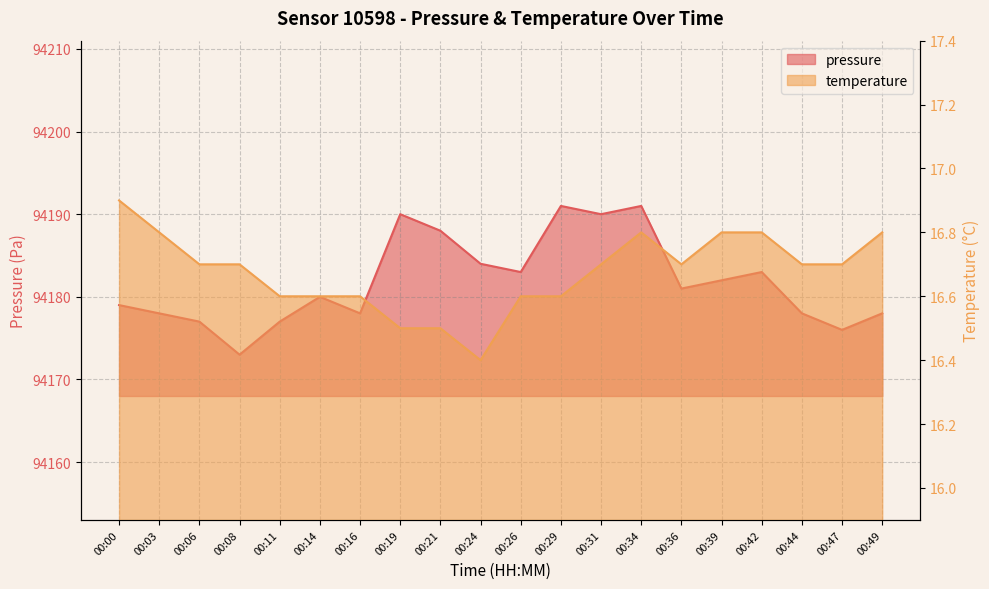

Reading left to right, list all the values displayed in this chart.

pressure: 94179.0	94178.0	94177.0	94173.0	94177.0	94180.0	94178.0	94190.0	94188.0	94184.0	94183.0	94191.0	94190.0	94191.0	94181.0	94182.0	94183.0	94178.0	94176.0	94178.0
temperature: 16.9	16.8	16.7	16.7	16.6	16.6	16.6	16.5	16.5	16.4	16.6	16.6	16.7	16.8	16.7	16.8	16.8	16.7	16.7	16.8